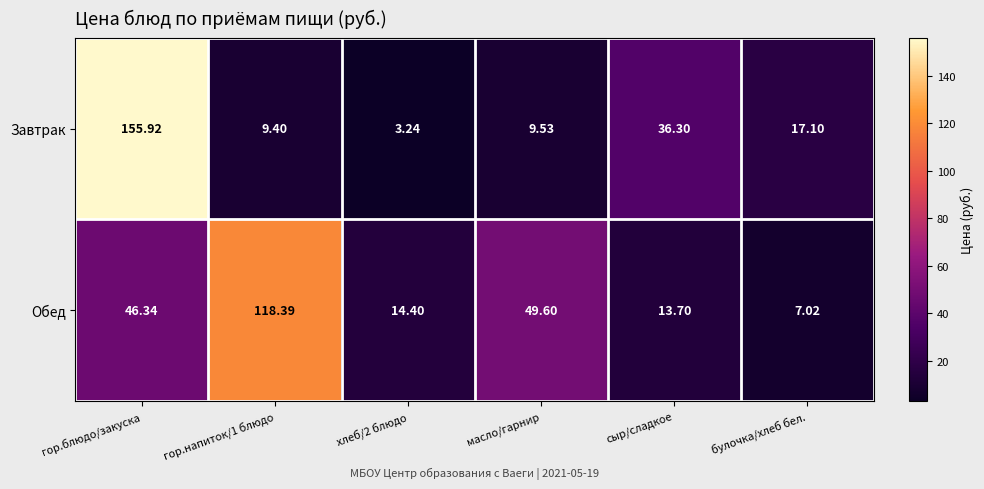

At булочка/хлеб бел., list the series in order from smallest to largest.

Обед, Завтрак